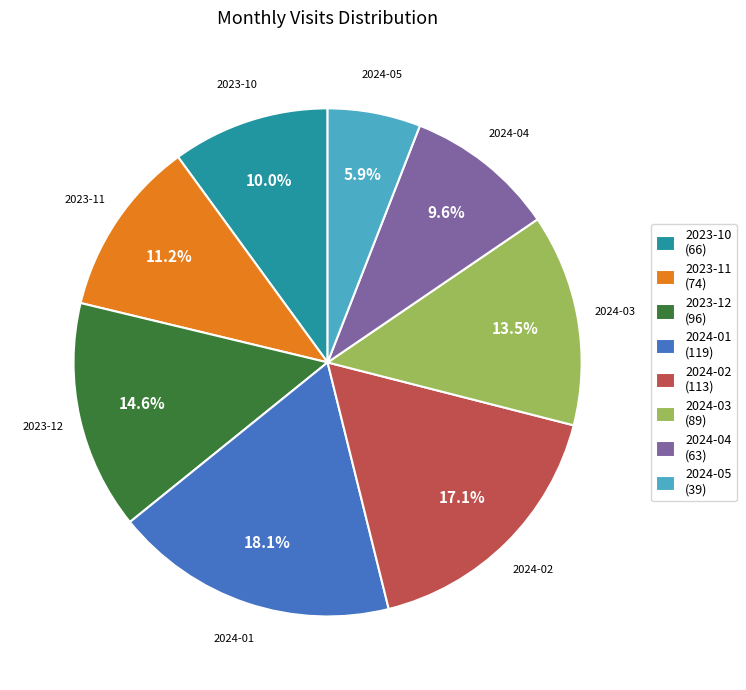

What portion of the pie excludes 2023-11?

88.8%